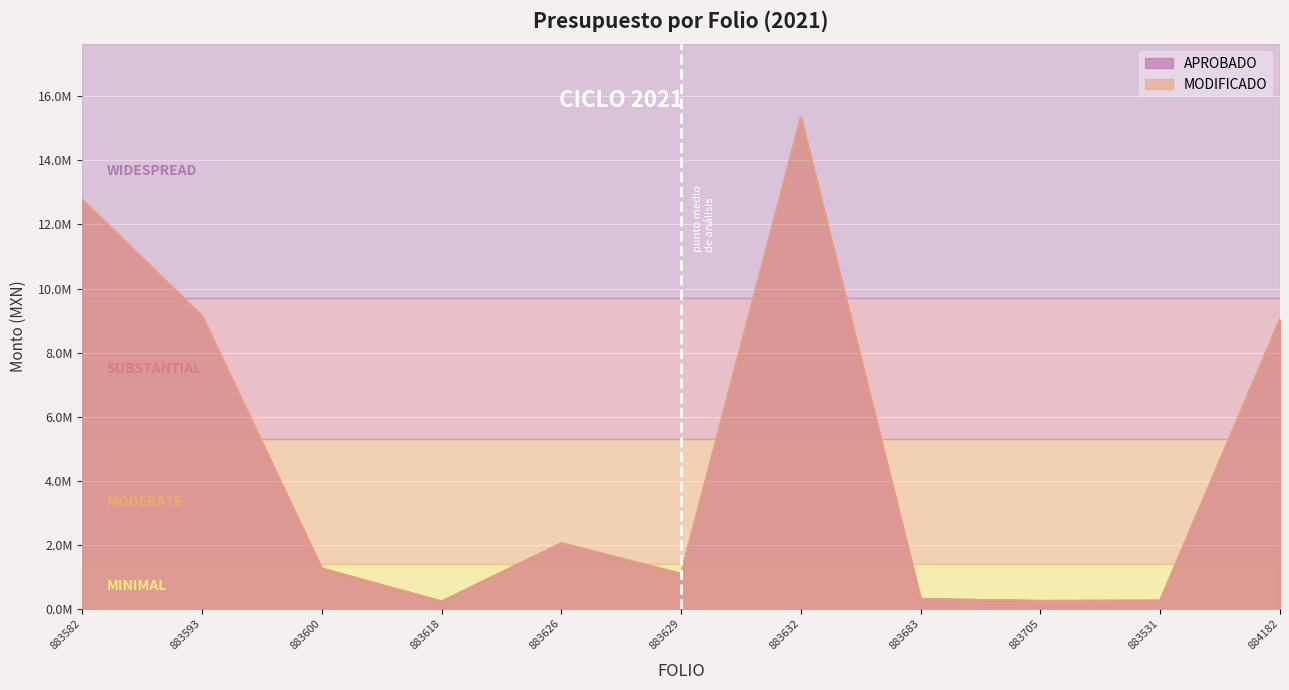

What is the maximum value shown in the chart?

15331386.5